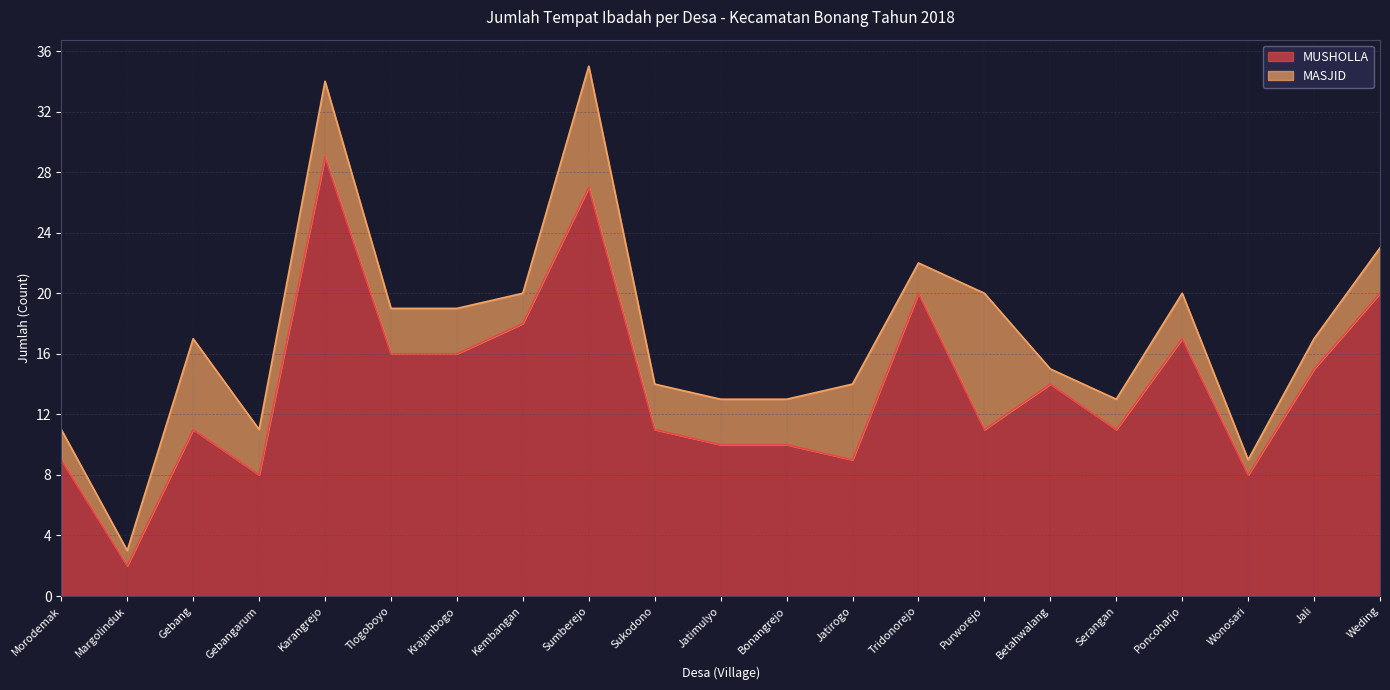

At which label is the value closest to 15?

Jali